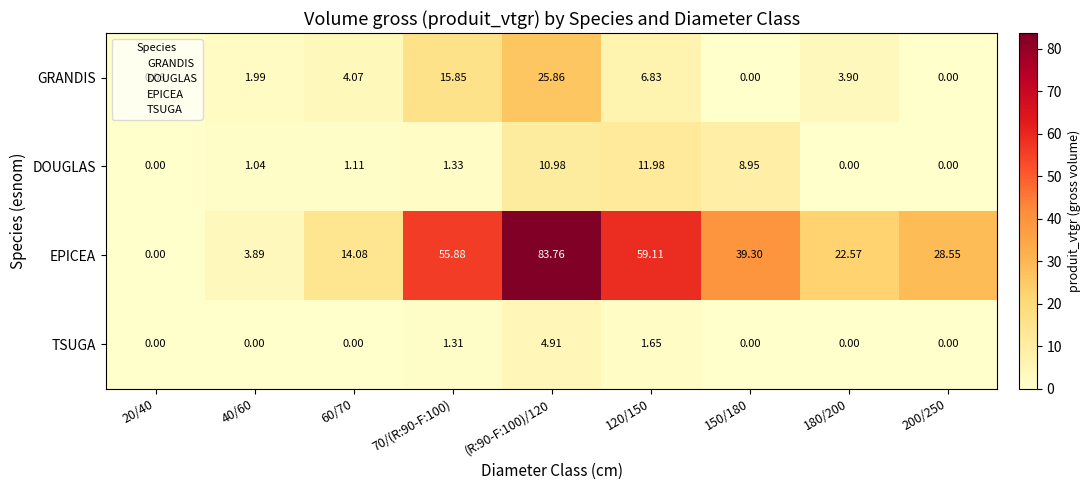

What is the spread (max minus min) of values at 200/250?

28.6